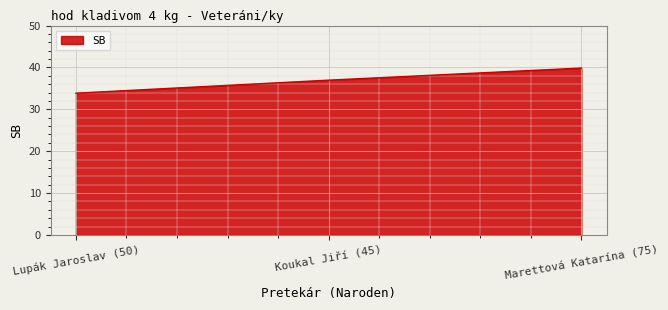

Does the chart have visible grid lines?

Yes